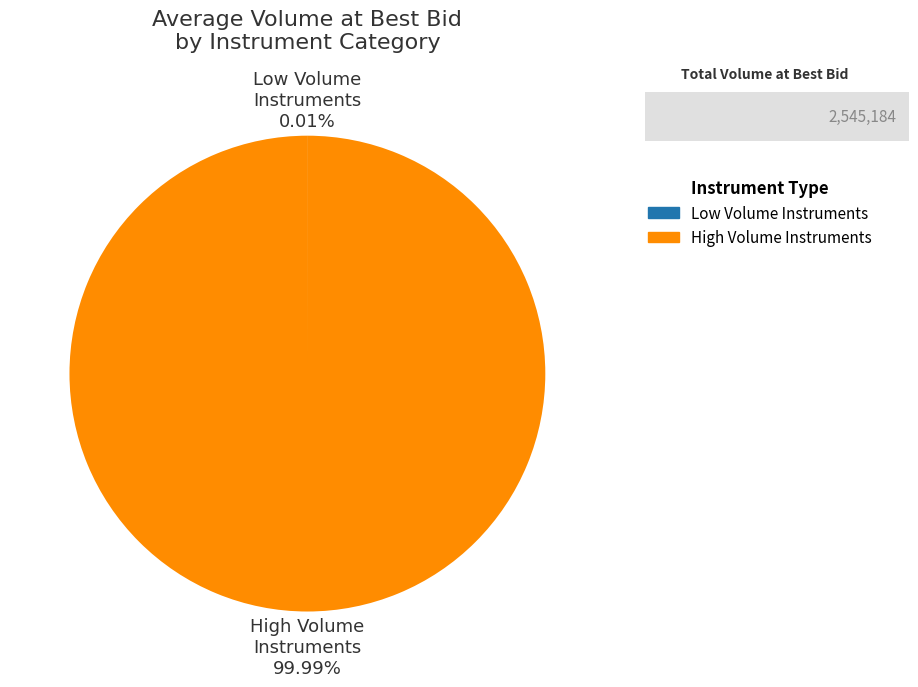

Is there a majority slice in this chart?

Yes